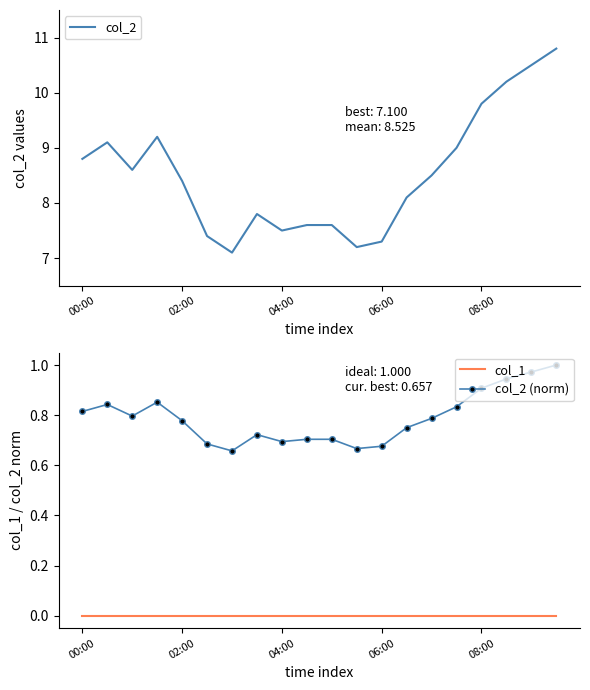

True or false: col_2 has a value of 2.3 at 06:00.

False